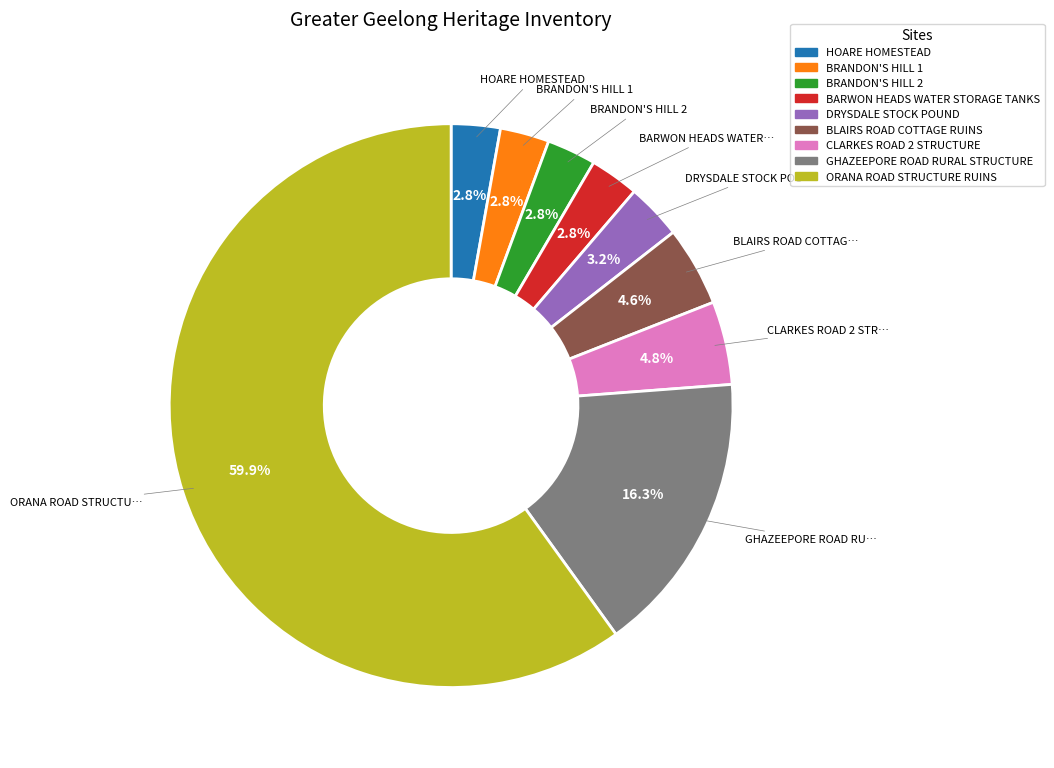

Between HOARE HOMESTEAD and CLARKES ROAD 2 STRUCTURE, which is larger?

CLARKES ROAD 2 STRUCTURE